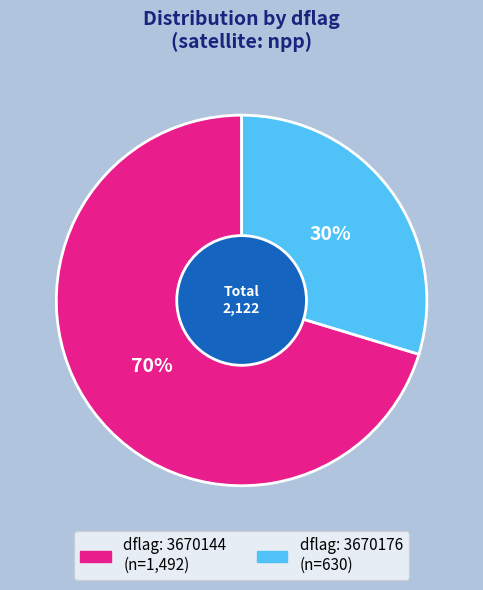

Is there a majority slice in this chart?

Yes